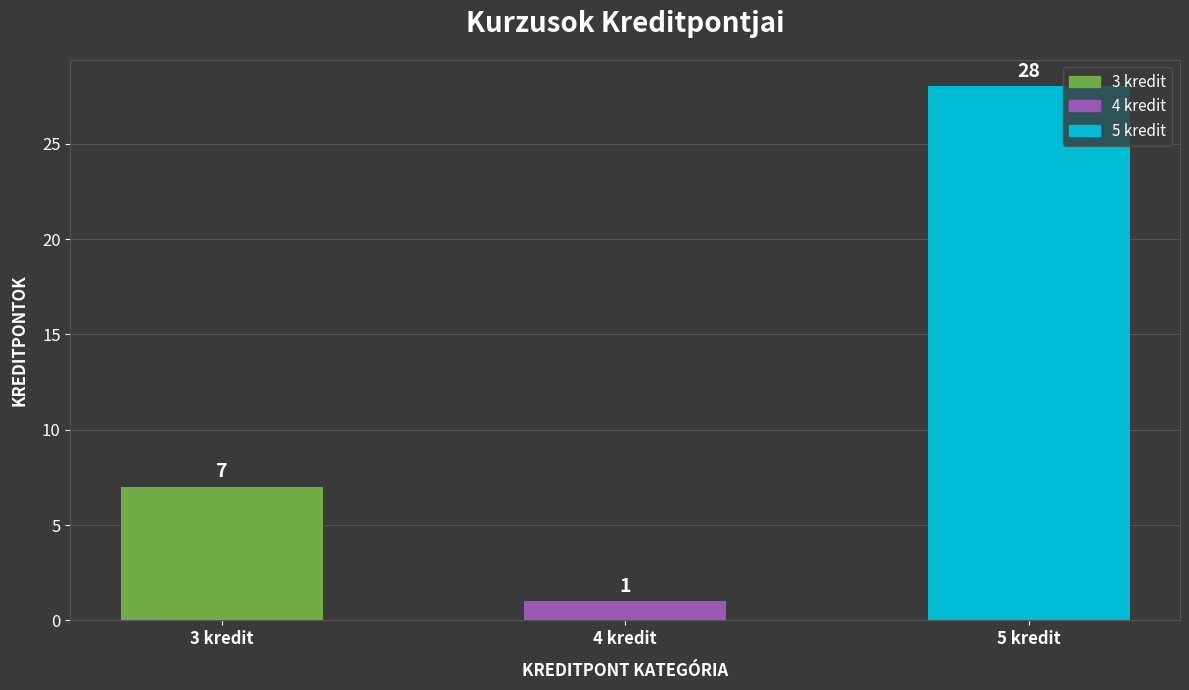

How many values are below 7?

1